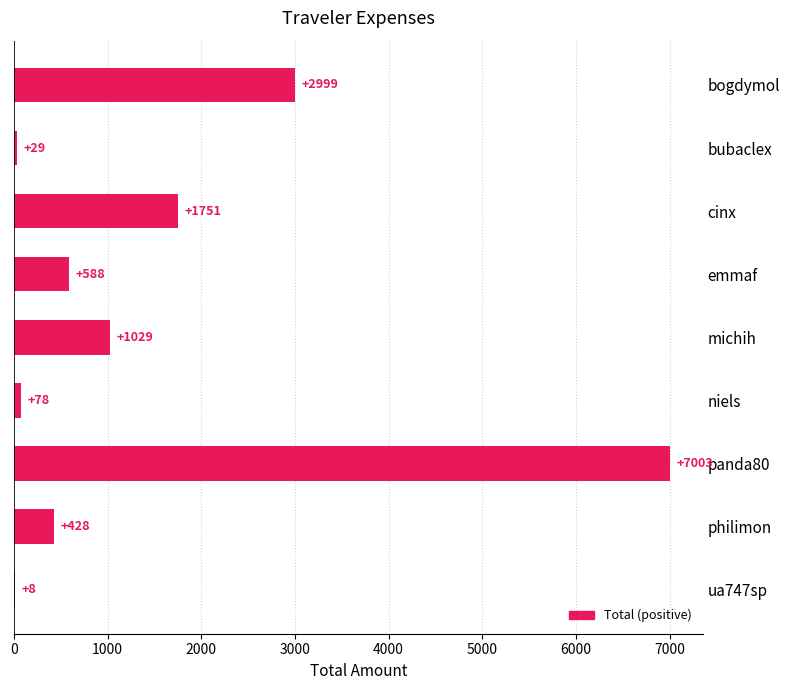

Between philimon and panda80, which is larger?

panda80